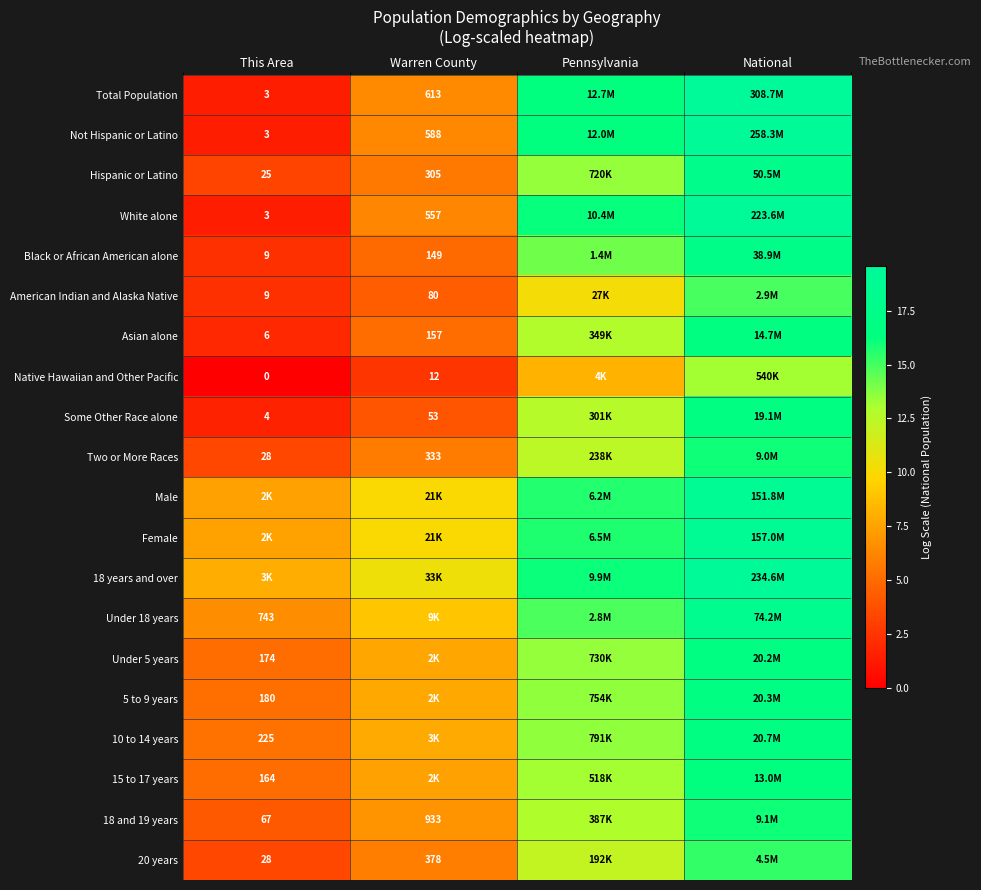

At which label does 18 years and over reach its minimum?

This Area